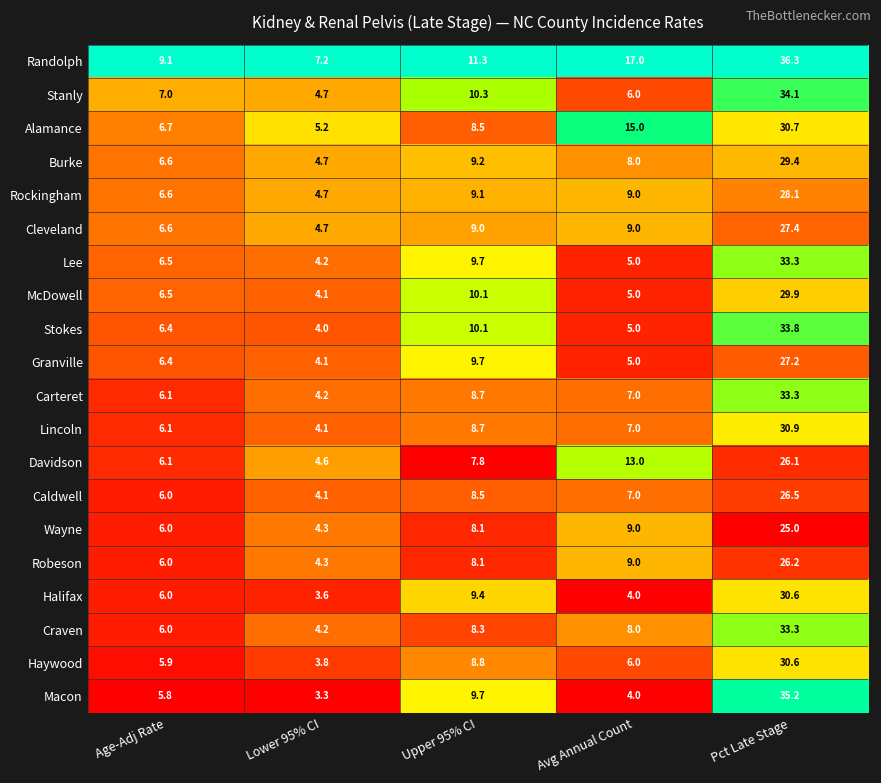

Rank the categories by Rockingham value from lowest to highest.

Lower 95% CI, Age-Adj Rate, Avg Annual Count, Upper 95% CI, Pct Late Stage